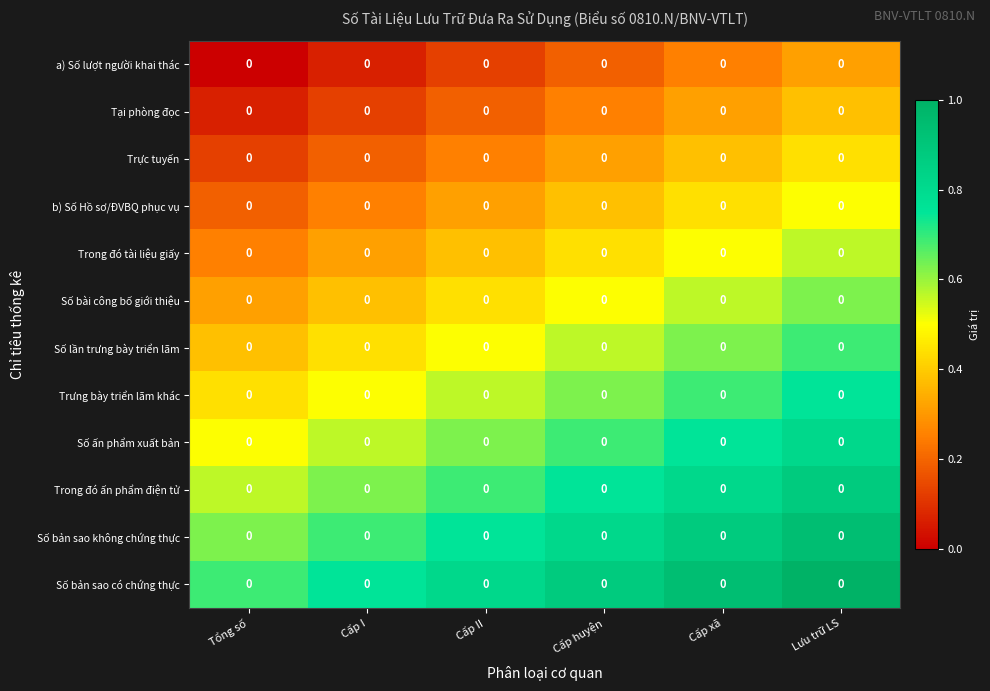

Between Cấp xã and Lưu trữ LS, which series saw the biggest shift?

a) Số lượt người khai thác